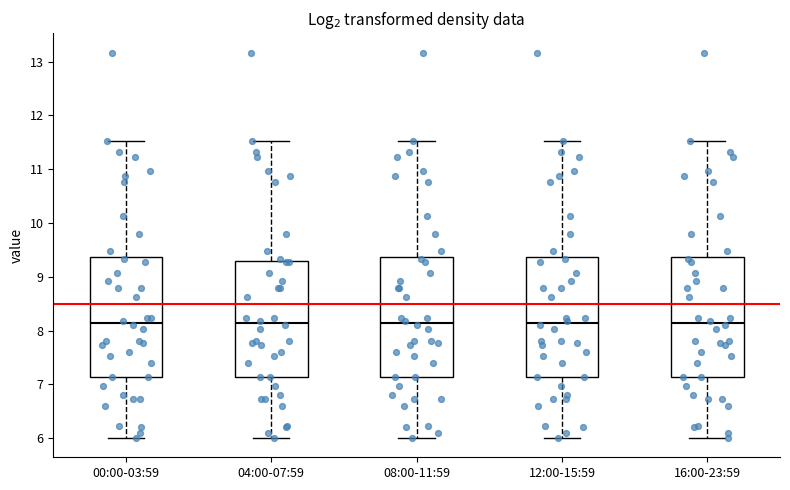

Reading left to right, transcribe this box plot: for each box, give where its median line is, the range the box spans, and where its two whiskers end, as read against the y-axis. The values are not printed on the chart, so give them approximately, as read against the axis.

00:00-03:59: median 8.1, box 7.1 to 9.4, whiskers 6.0 to 11.5
04:00-07:59: median 8.1, box 7.1 to 9.3, whiskers 6.0 to 11.5
08:00-11:59: median 8.1, box 7.1 to 9.4, whiskers 6.0 to 11.5
12:00-15:59: median 8.1, box 7.1 to 9.4, whiskers 6.0 to 11.5
16:00-23:59: median 8.1, box 7.1 to 9.4, whiskers 6.0 to 11.5